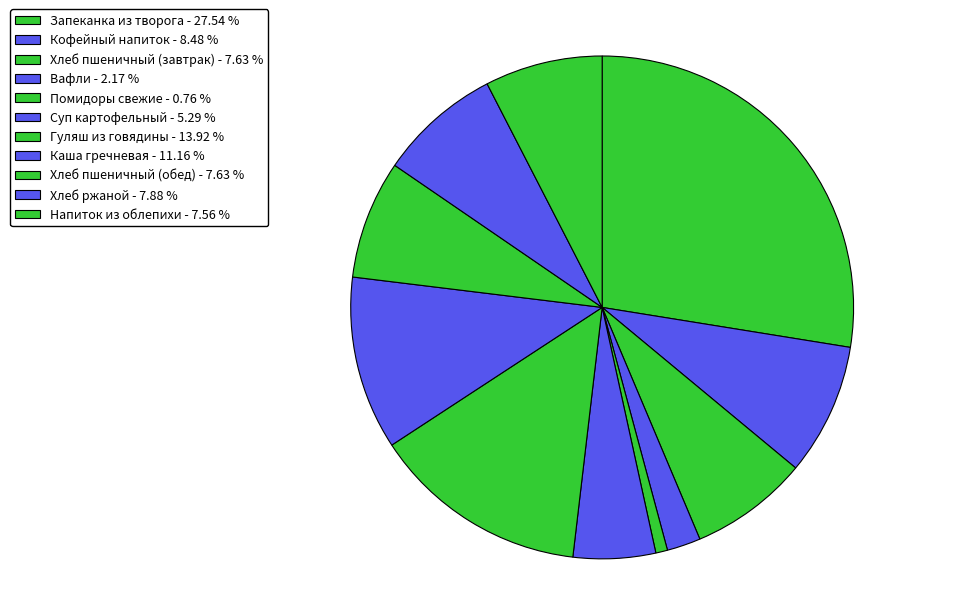

To the nearest percent, what is the difference between the Кофейный напиток and Запеканка из творога slice percentages?

19%